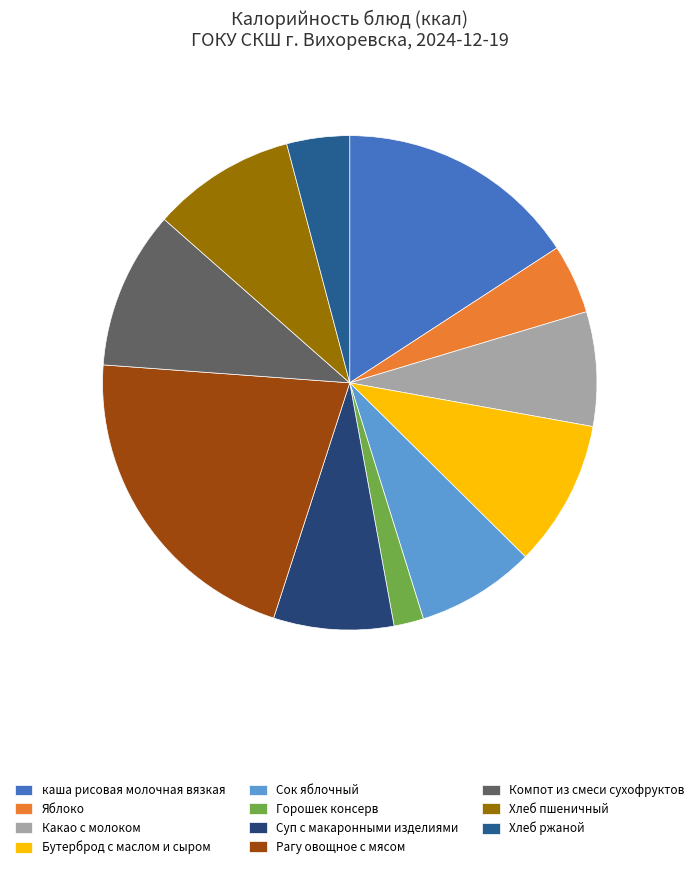

Which category has the smallest portion of the pie?

Горошек консерв